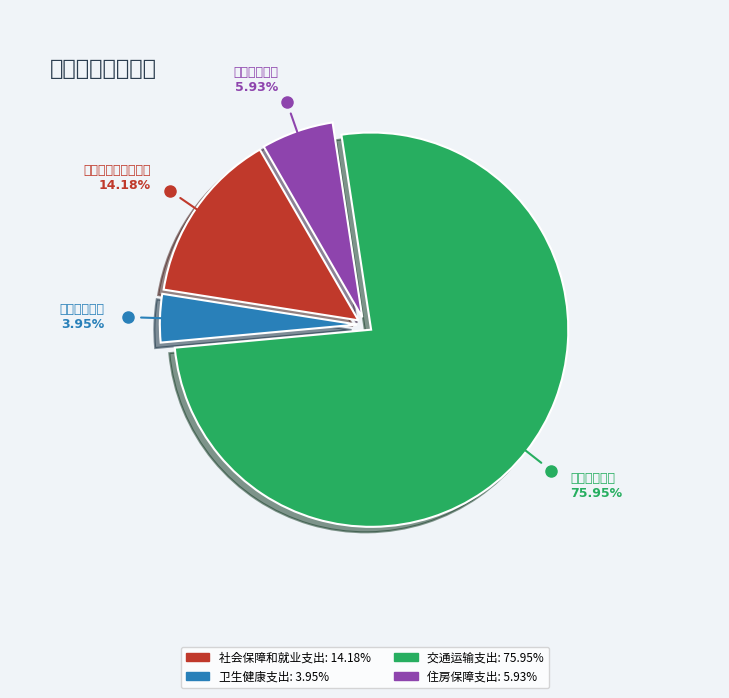

To the nearest percent, what is the difference between the 交通运输支出 and 卫生健康支出 slice percentages?

72%